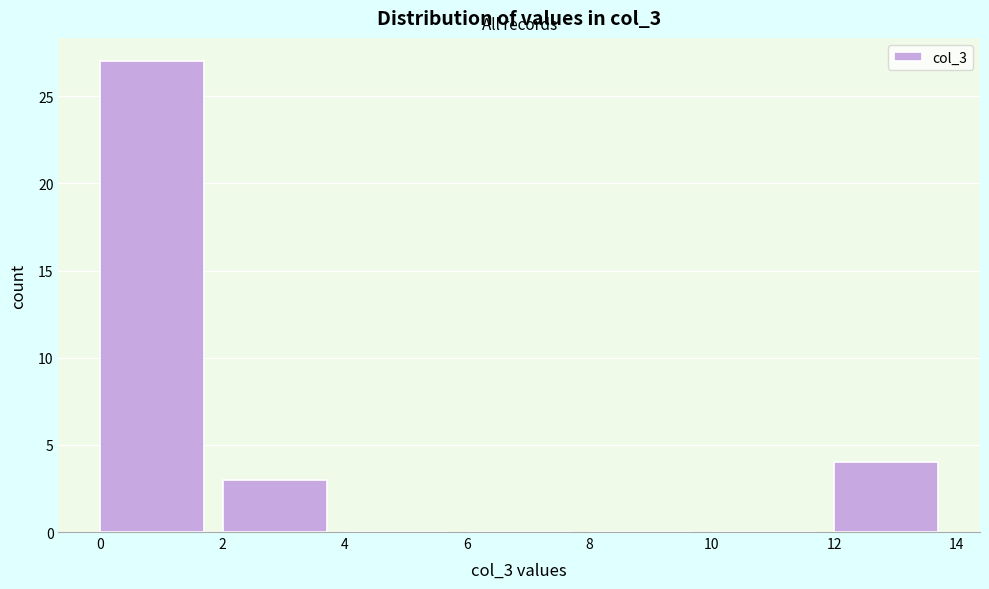

Which range on the x-axis has the tallest bar?

0 to 2